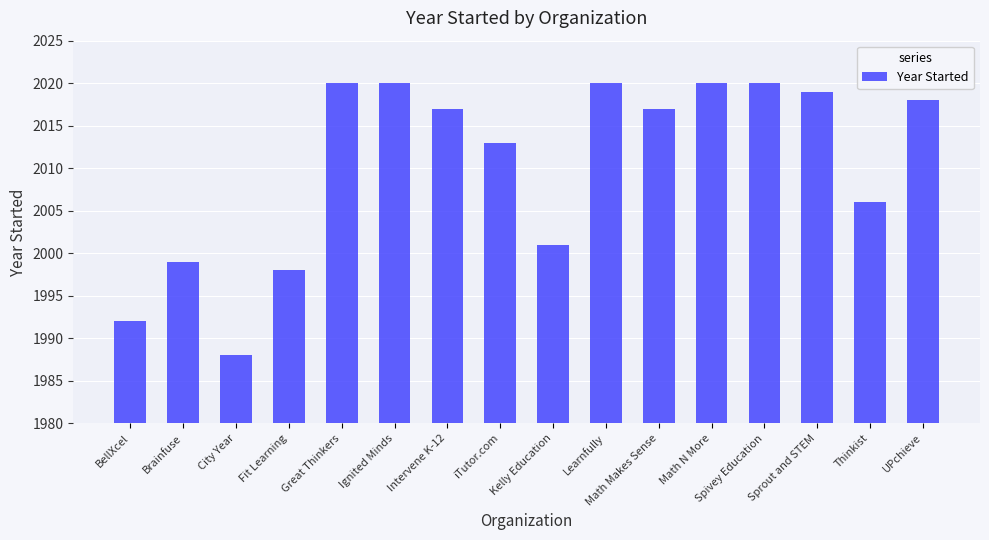

What is the ratio of the value at Kelly Education to the value at BellXcel?

1.0